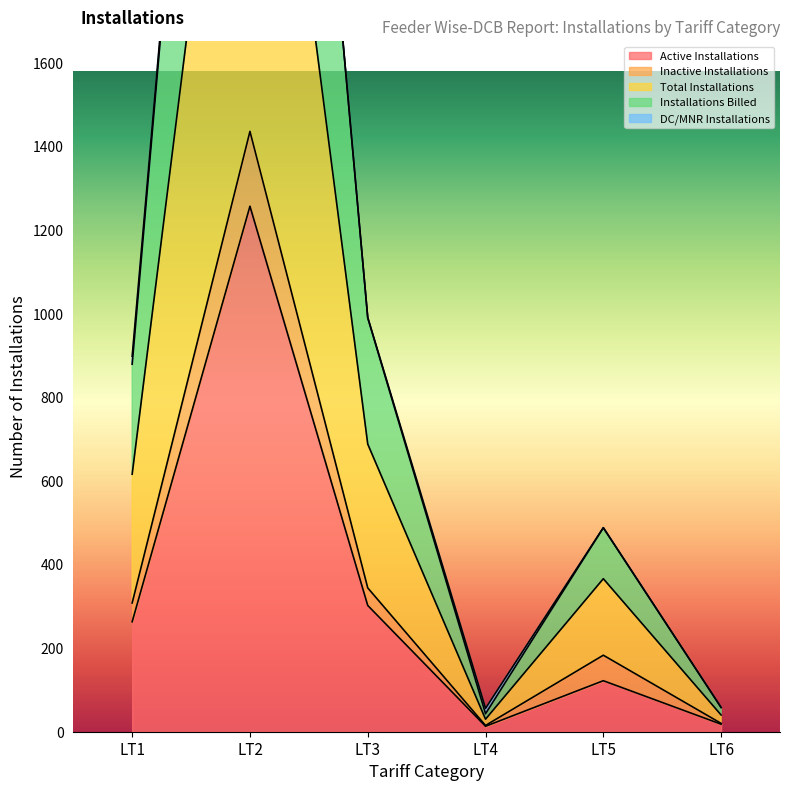

Does the chart have visible grid lines?

No